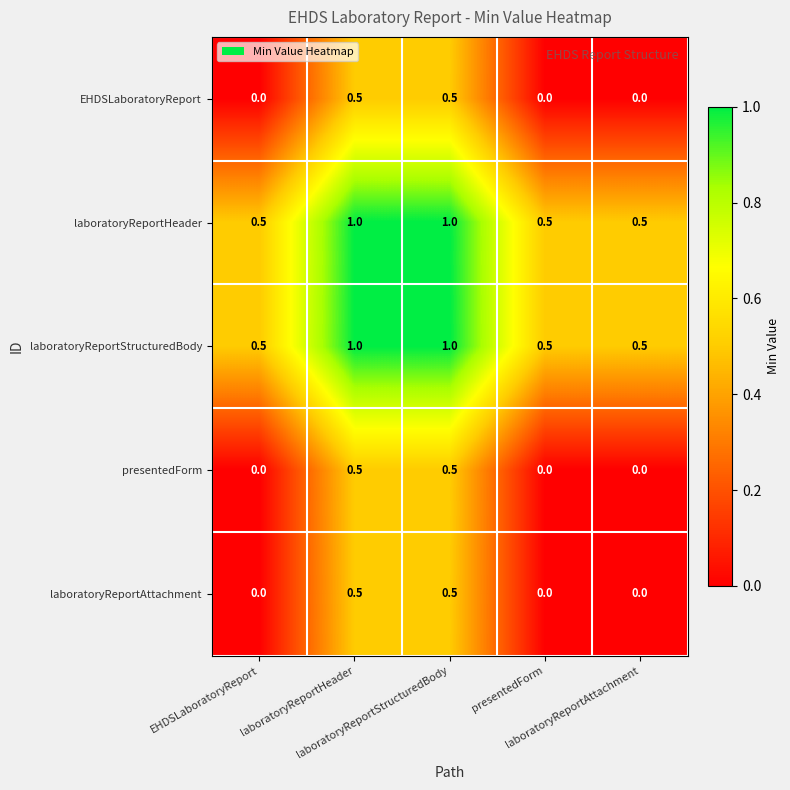

What is the greatest value displayed?

1.0